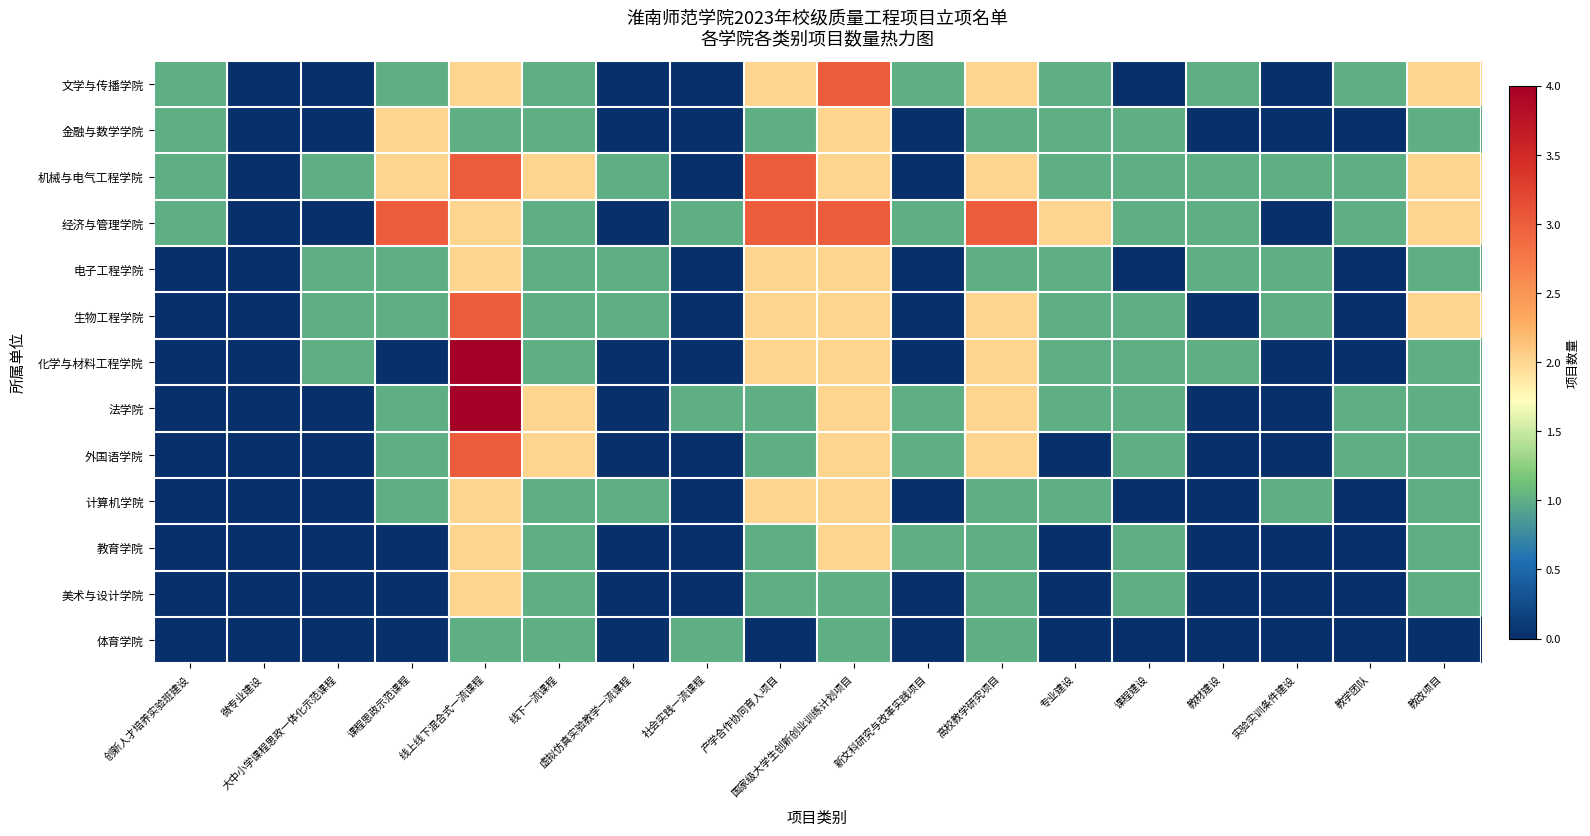

At which category is the sum across all series the highest?

线上线下混合式一流课程